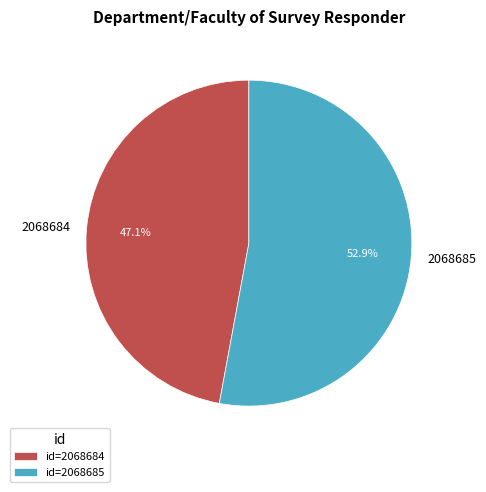

Does id=2068684 account for over 50% of the chart?

No